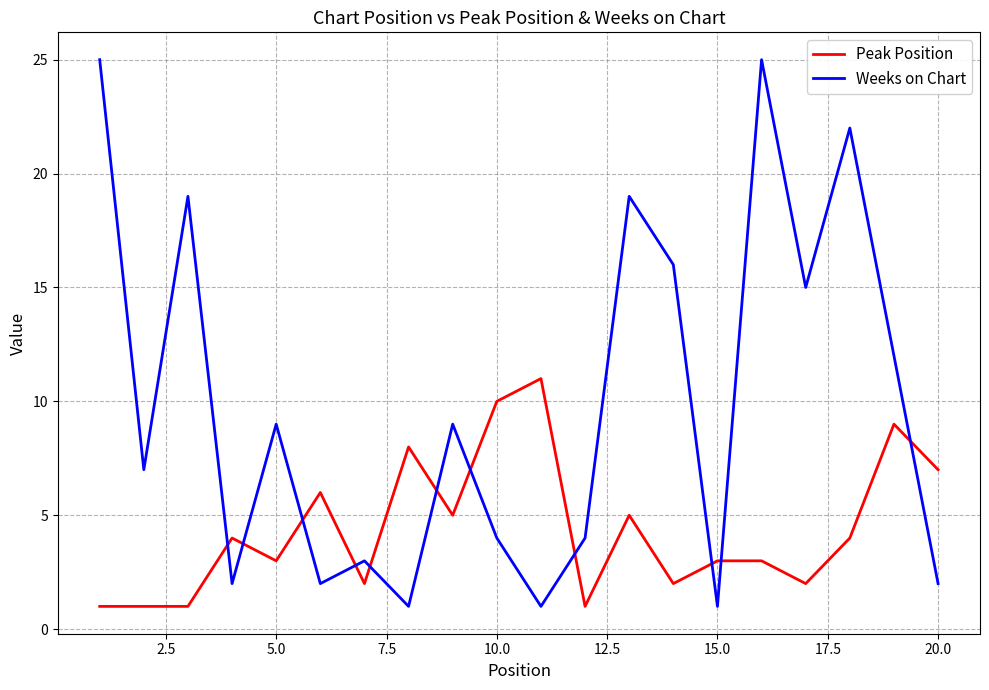

What is the difference between the maximum and minimum values in the Peak Position series?

10